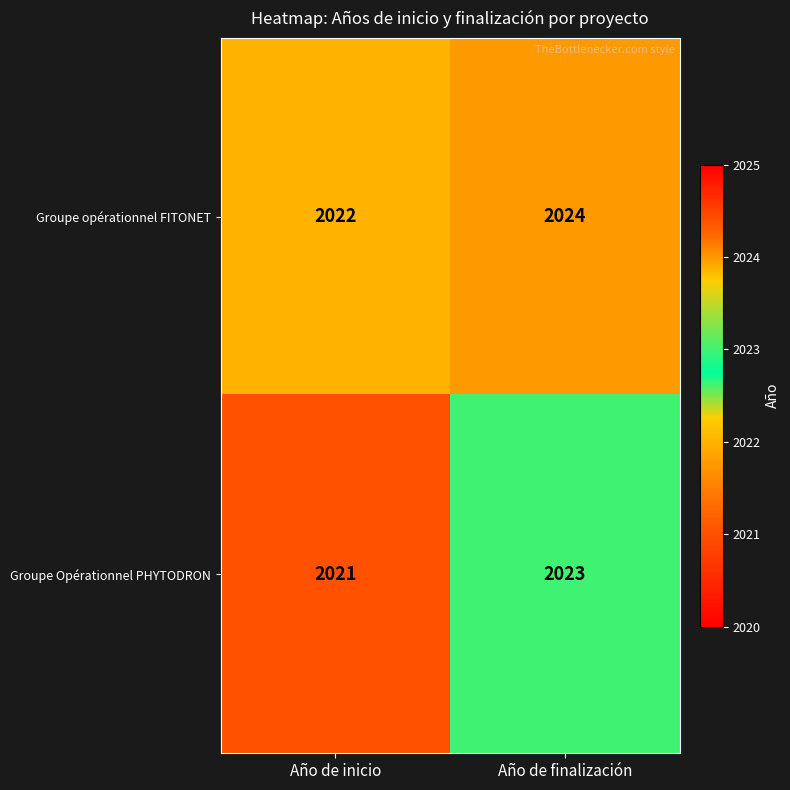

The Groupe opérationnel FITONET series shows 2674 at Año de inicio. True or false?

False